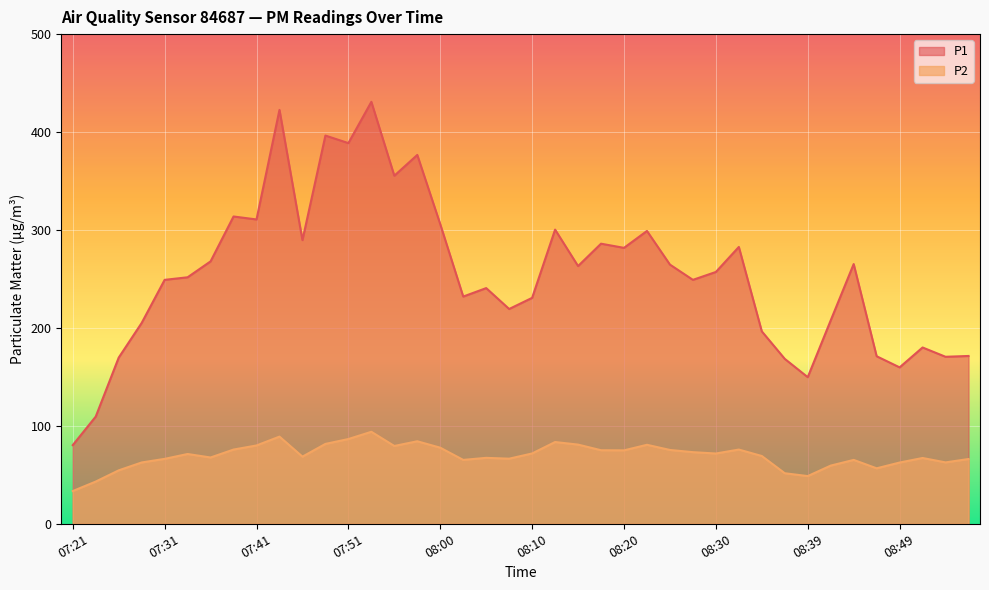

True or false: P2 and P1 intersect in this chart.

False